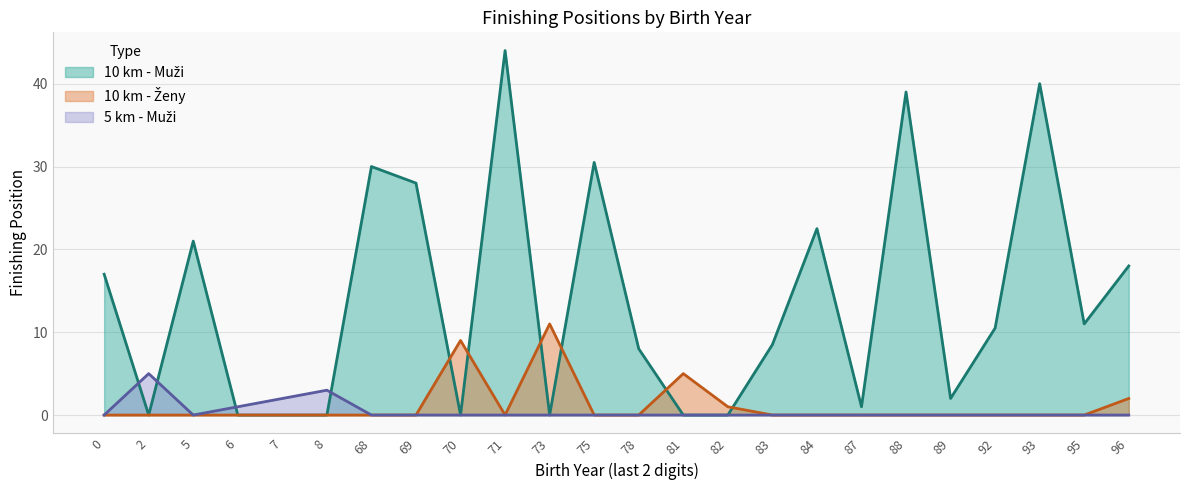

Between 82 and 89, which is larger?

89